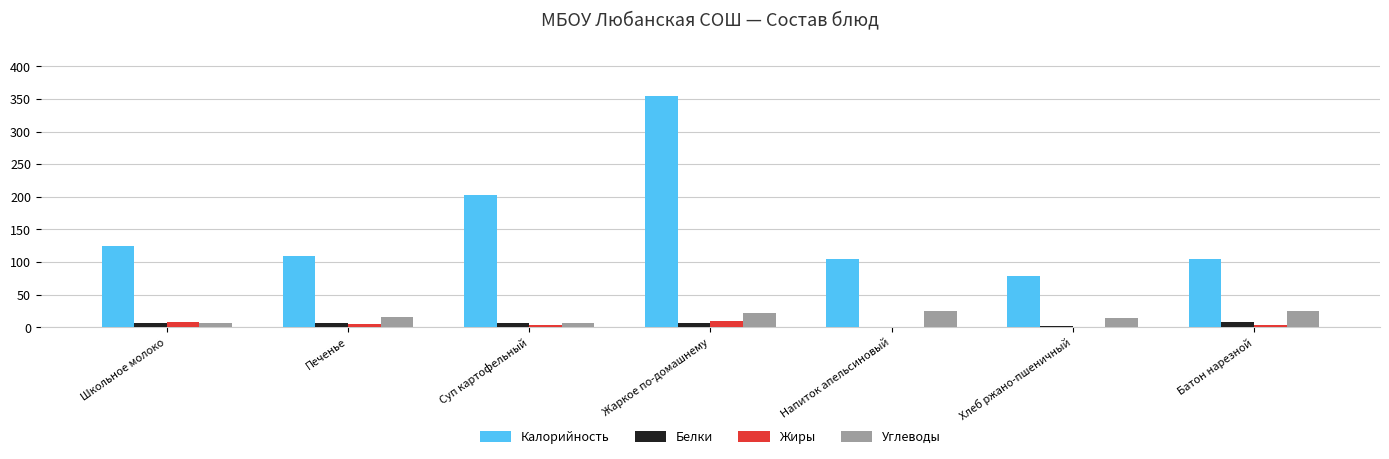

At which label is Калорийность closest to 216?

Суп картофельный